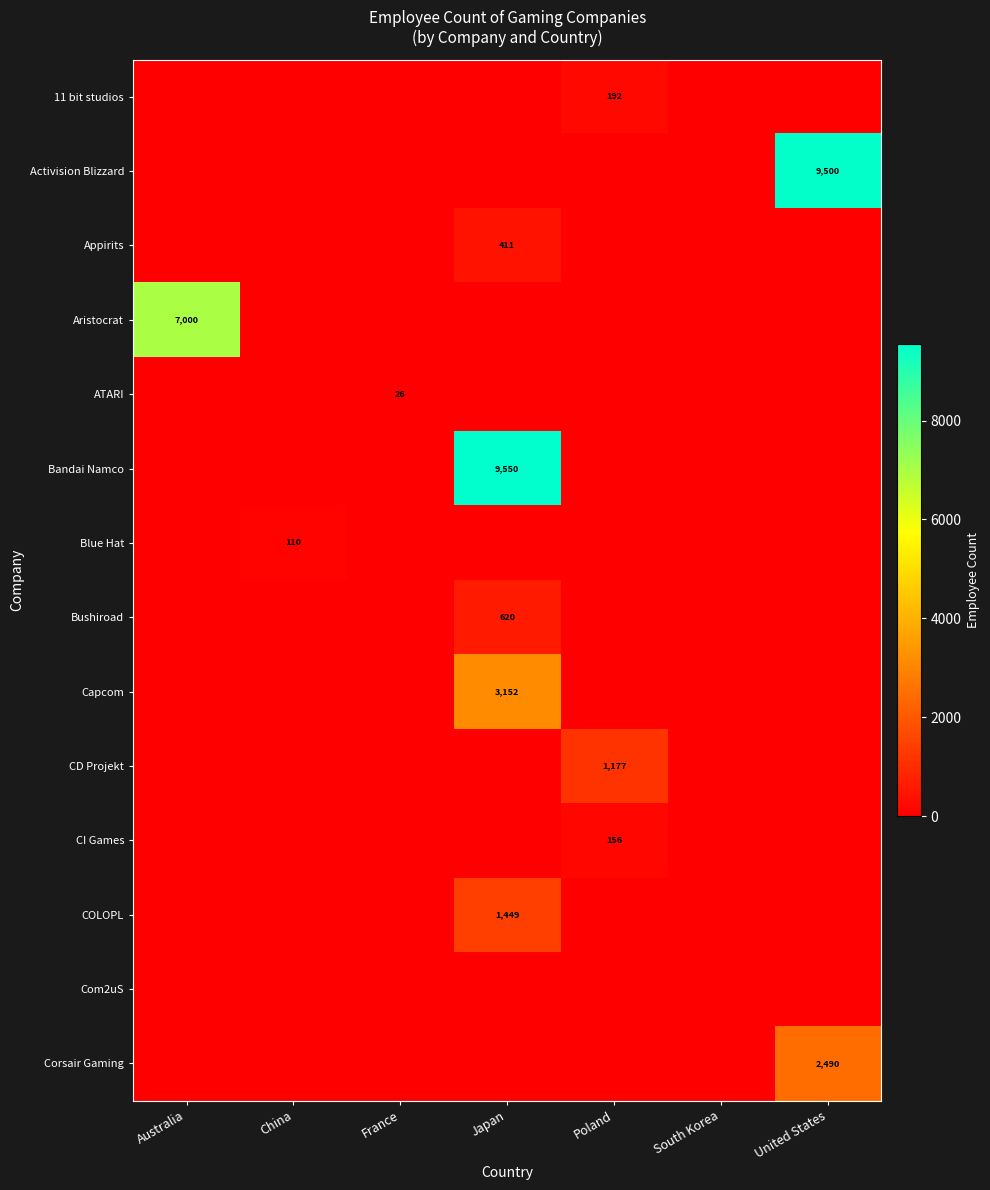

The Aristocrat series shows 0 at Poland. True or false?

True